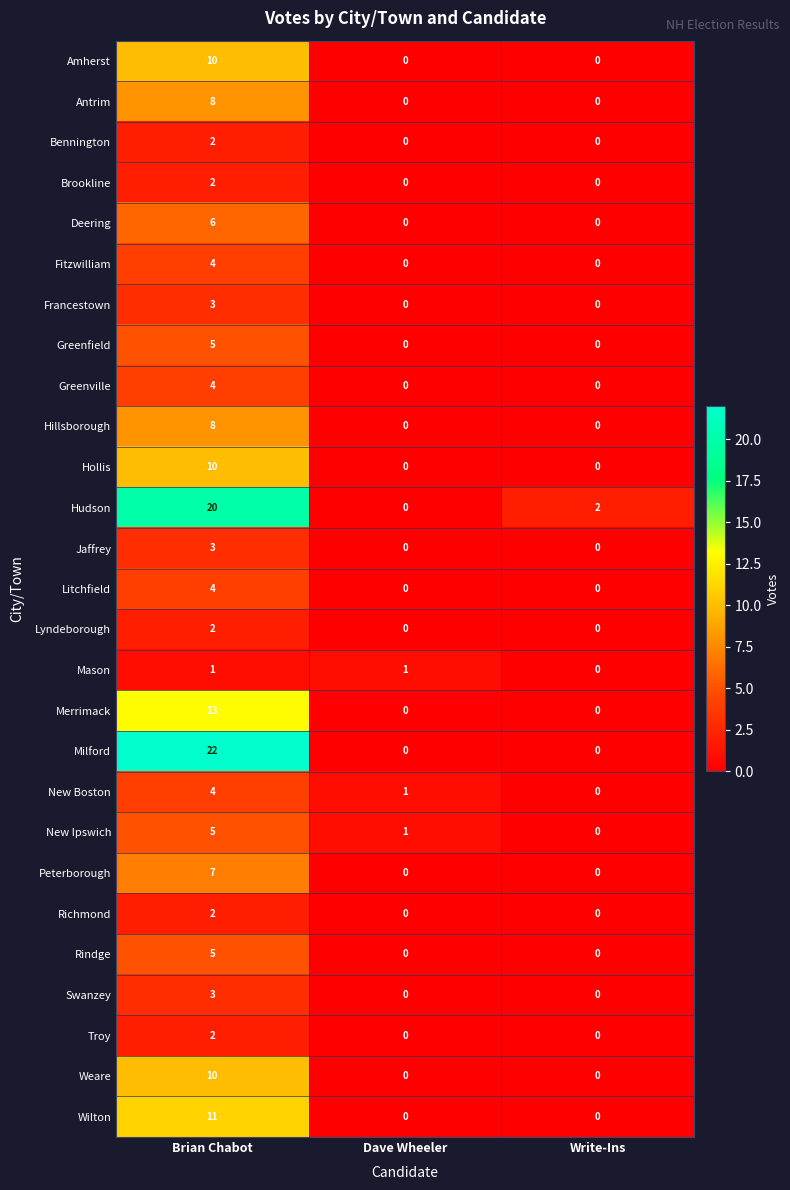

How many Mason values are between 0 and 1?

3